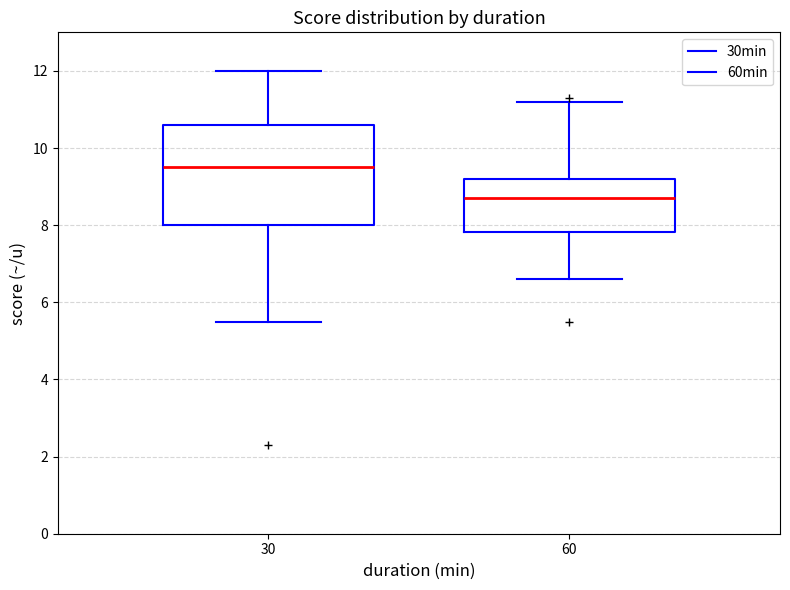

Reading left to right, read every box against the y-axis: the position of its median line, the range the box covers, and the ends of its whiskers. The values are not printed on the chart, so give them approximately, as read against the axis.

30: median 9.6, box 8.0 to 10.6, whiskers 5.6 to 12.0
60: median 8.8, box 7.8 to 9.2, whiskers 6.6 to 11.2